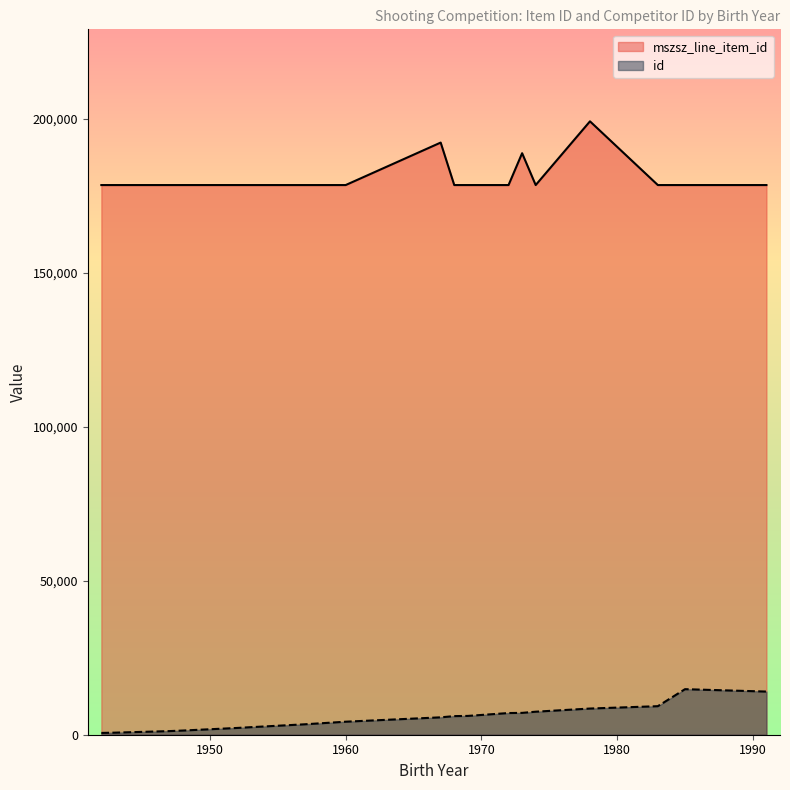

Rank the series by their maximum value, from lowest to highest.

id, mszsz_line_item_id